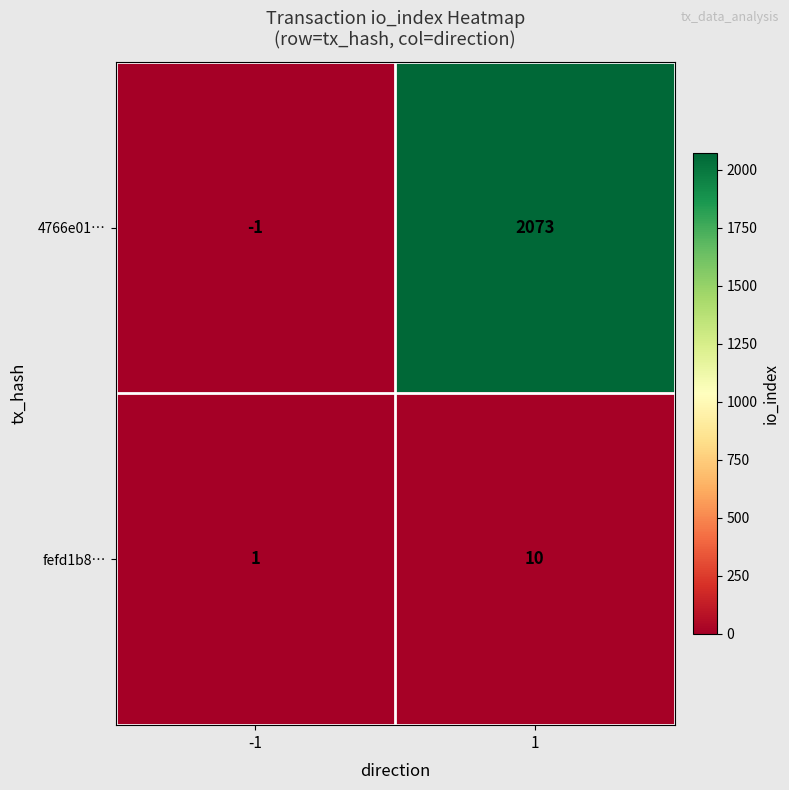

What is the spread (max minus min) of values at -1?

2